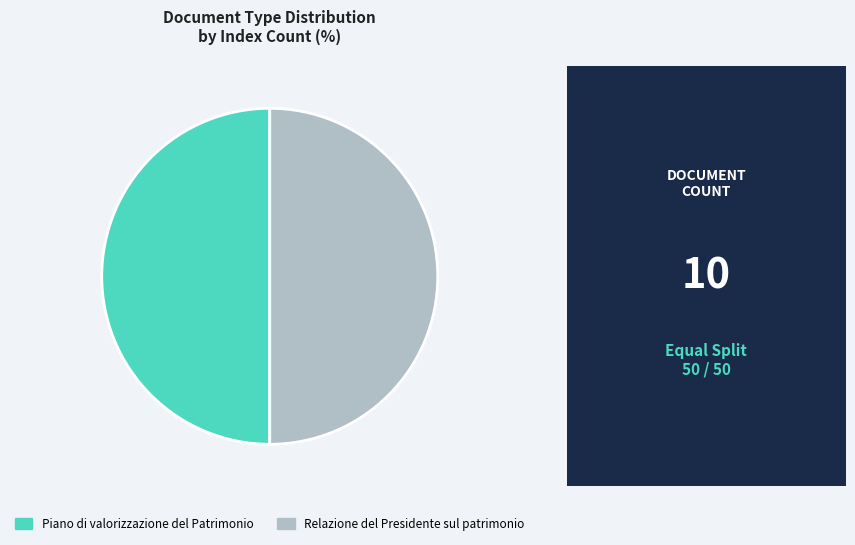

Do Relazione del Presidente sul patrimonio and Piano di valorizzazione del Patrimonio together represent more than half of the pie?

Yes